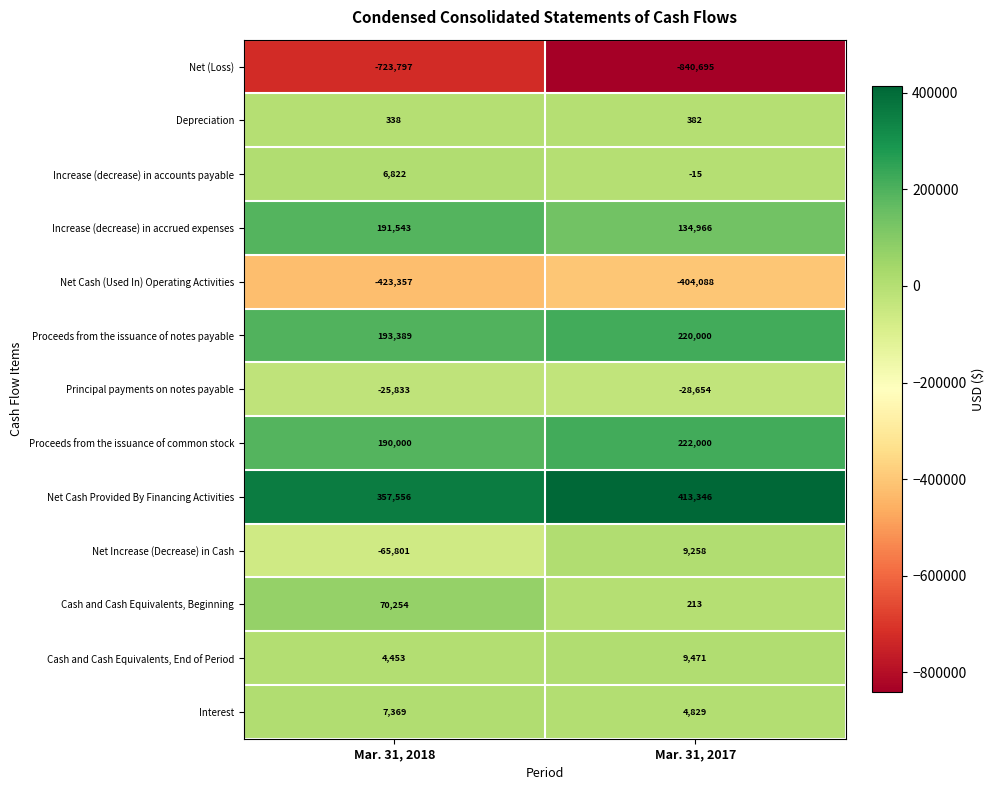

Reading left to right, list all the values displayed in this chart.

Net (Loss): -723797	-840695
Depreciation: 338	382
Increase (decrease) in accounts payable: 6822	-15
Increase (decrease) in accrued expenses: 191543	134966
Net Cash (Used In) Operating Activities: -423357	-404088
Proceeds from the issuance of notes payable: 193389	220000
Principal payments on notes payable: -25833	-28654
Proceeds from the issuance of common stock: 190000	222000
Net Cash Provided By Financing Activities: 357556	413346
Net Increase (Decrease) in Cash: -65801	9258
Cash and Cash Equivalents, Beginning: 70254	213
Cash and Cash Equivalents, End of Period: 4453	9471
Interest: 7369	4829